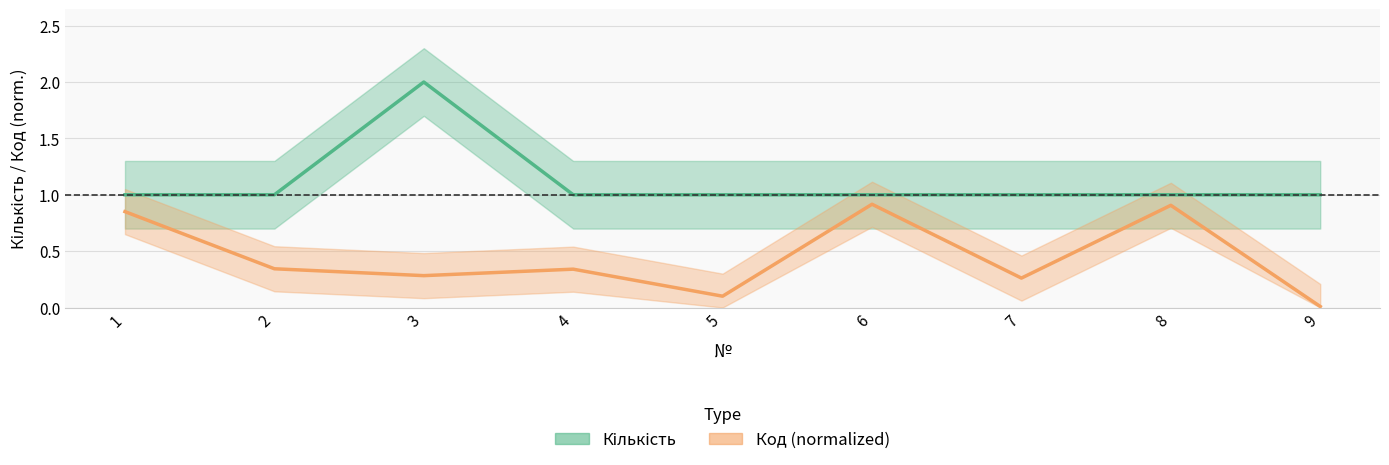

True or false: Кількість and Код_normalized cross at least once.

False